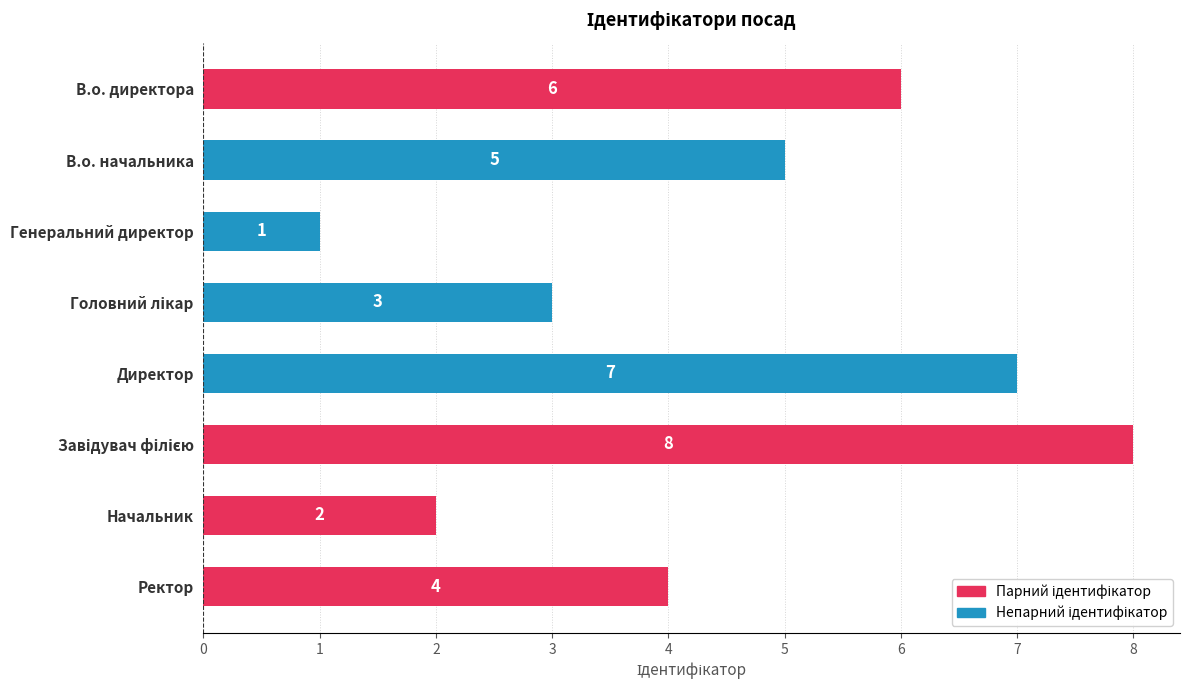

Where is the data nearest to the value 4?

Ректор